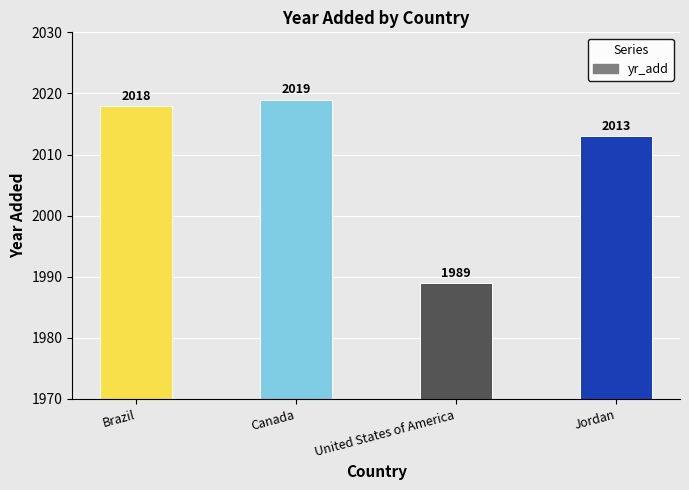

What is the label of the 2nd bar from the right?

United States of America